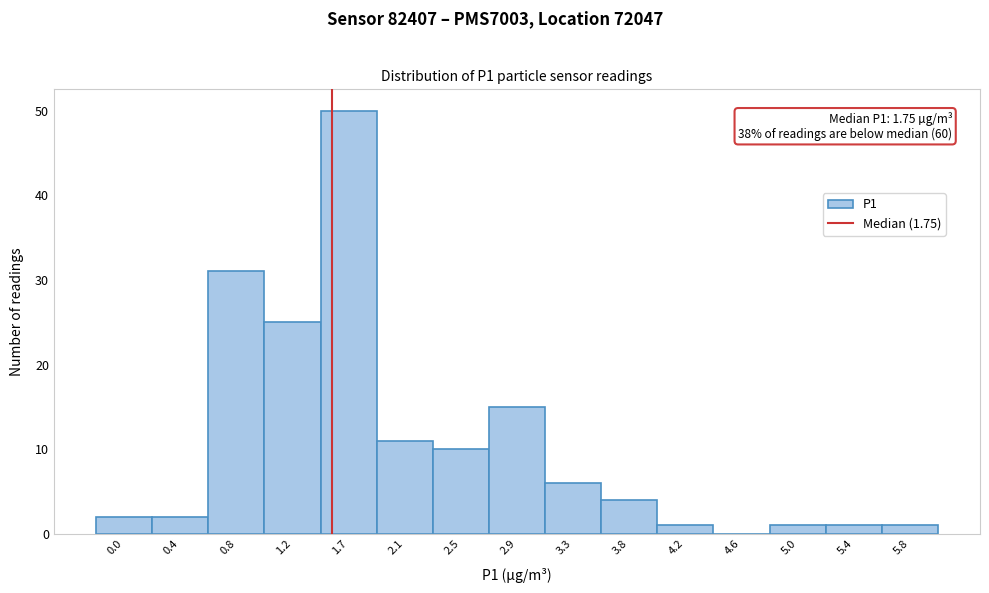

Reading left to right, extract all data points from this chart.

0.0=2	0.4=2	0.8=31	1.2=25	1.7=50	2.1=11	2.5=10	2.9=15	3.3=6	3.8=4	4.2=1	4.6=0	5.0=1	5.4=1	5.8=1